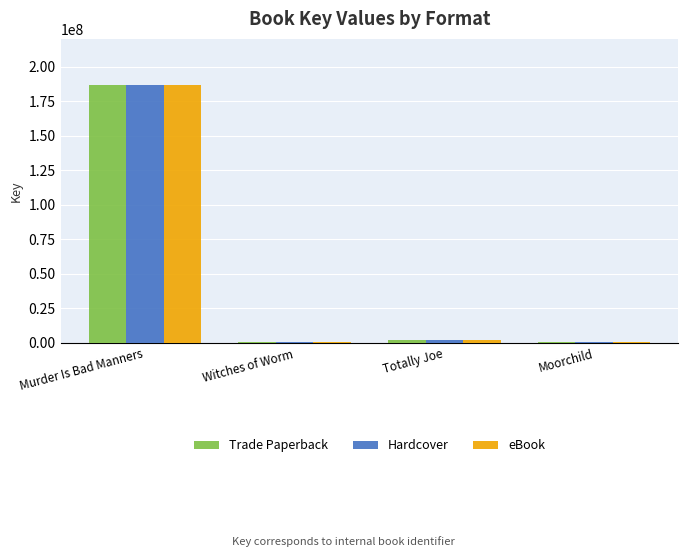

Where is Hardcover nearest to the value 93410694?

Totally Joe